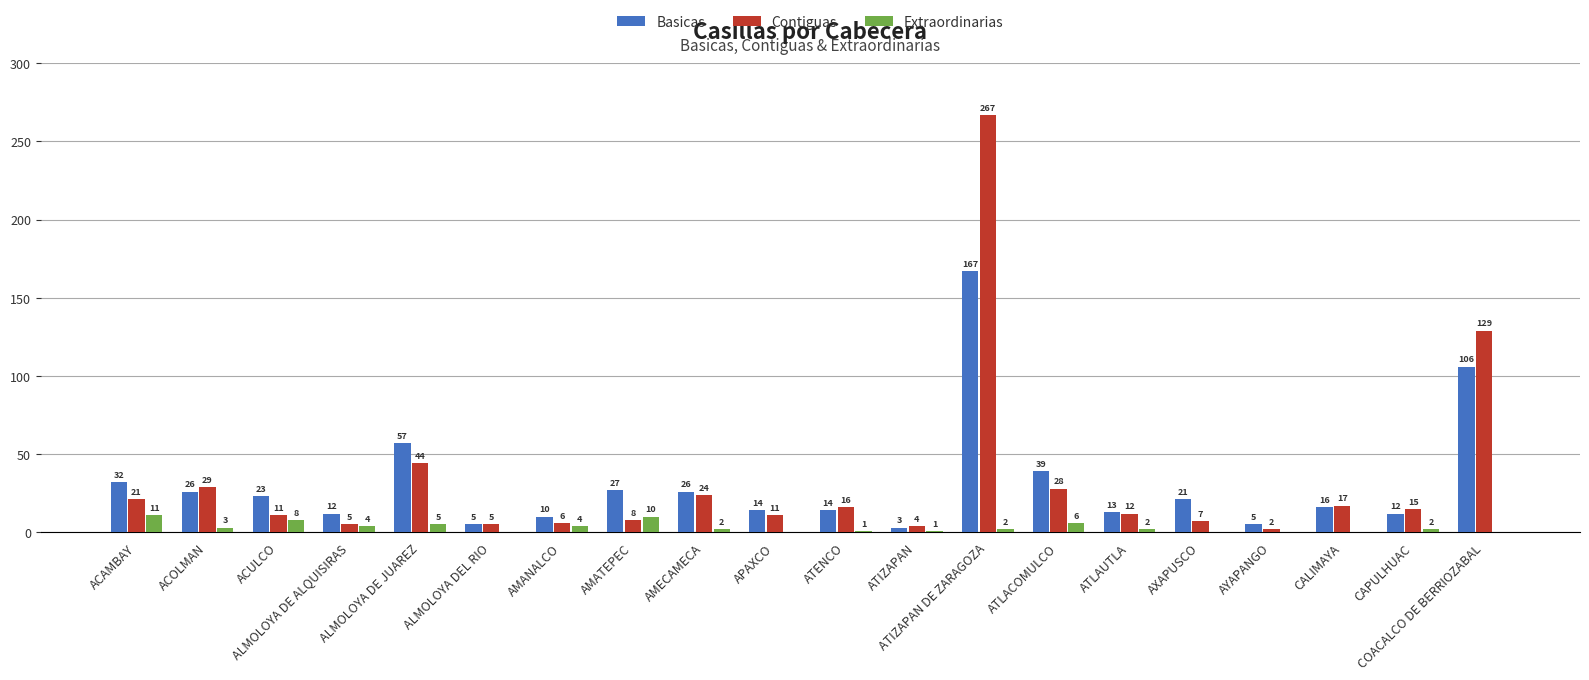

Are the bars grouped side by side (vs. stacked)?

Yes